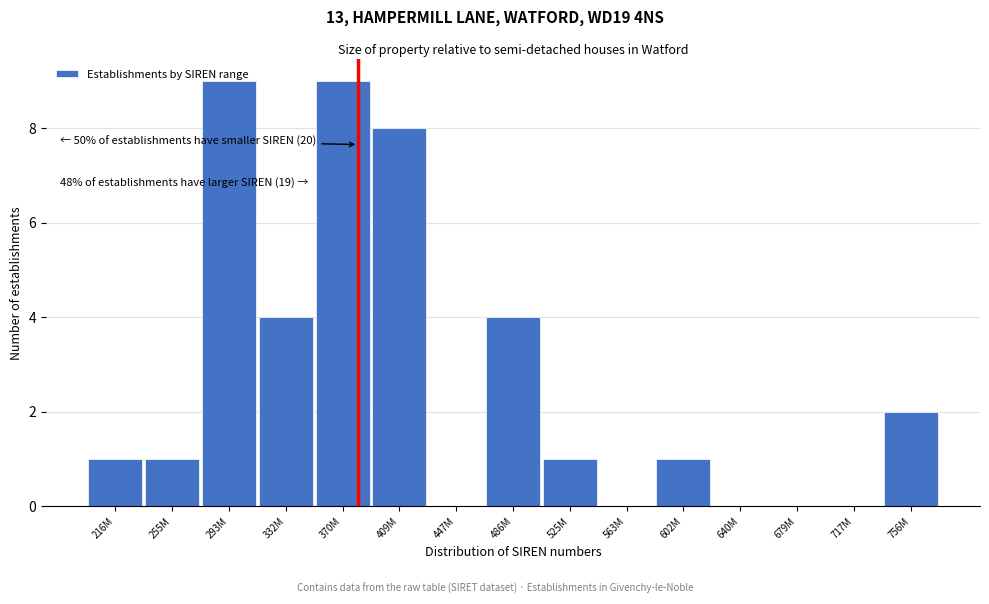

What is the sum of the values at 409M and 293M?

17